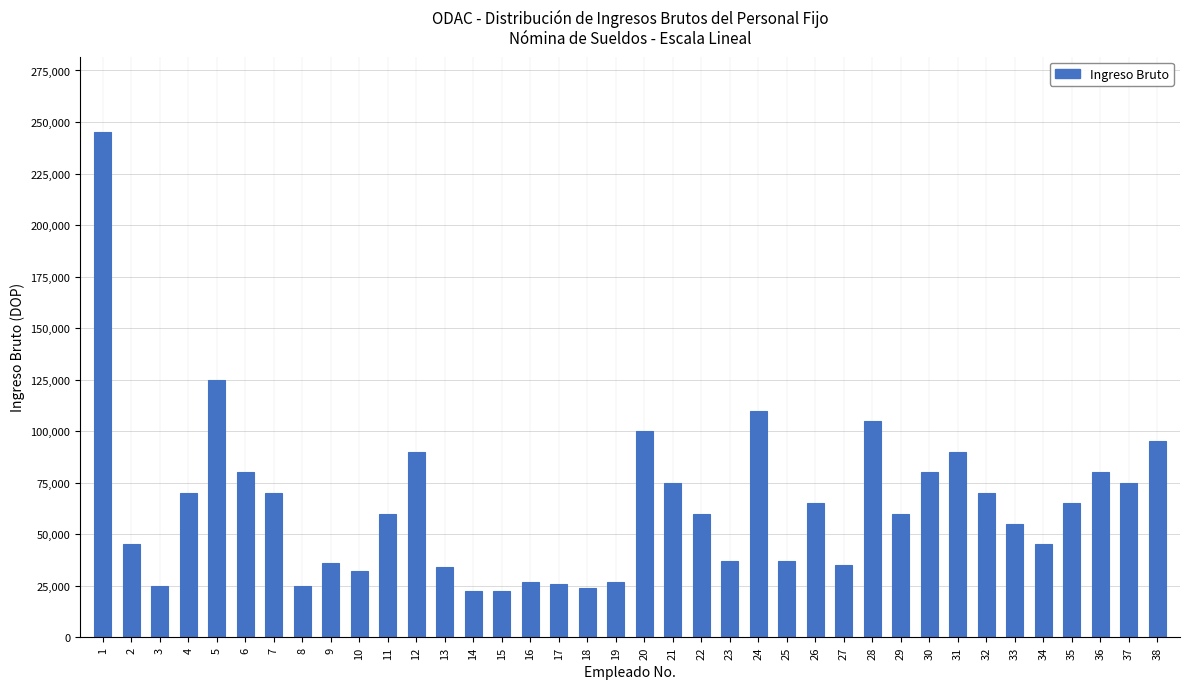

What is the change in value from 1 to 14?

-222500